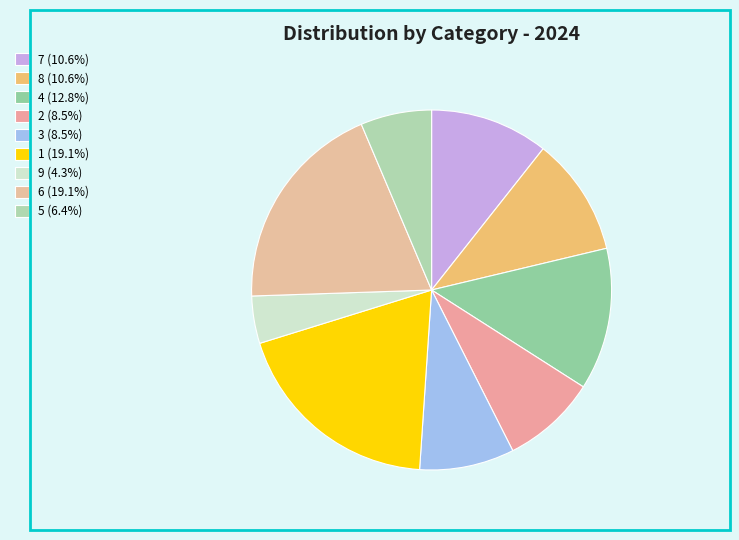

What percentage is NOT represented by 4?

87.2%